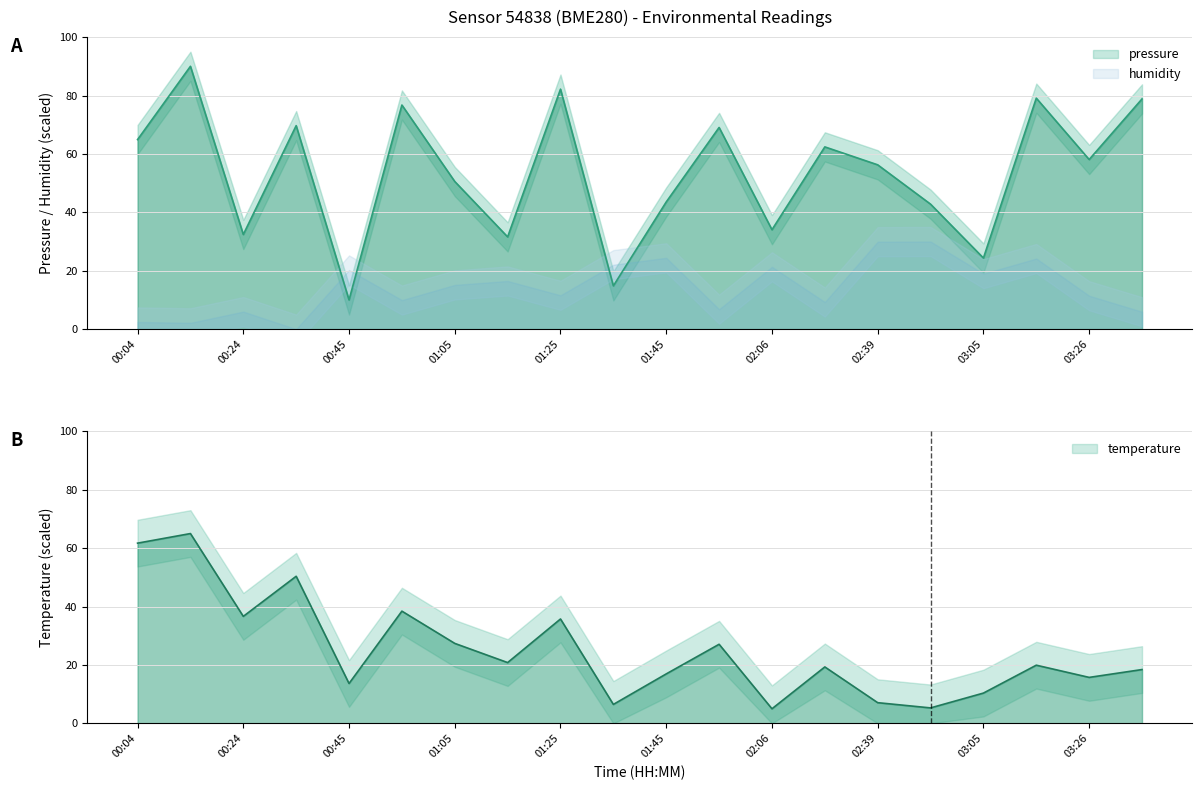

What is the average value of the pressure series?

53.6